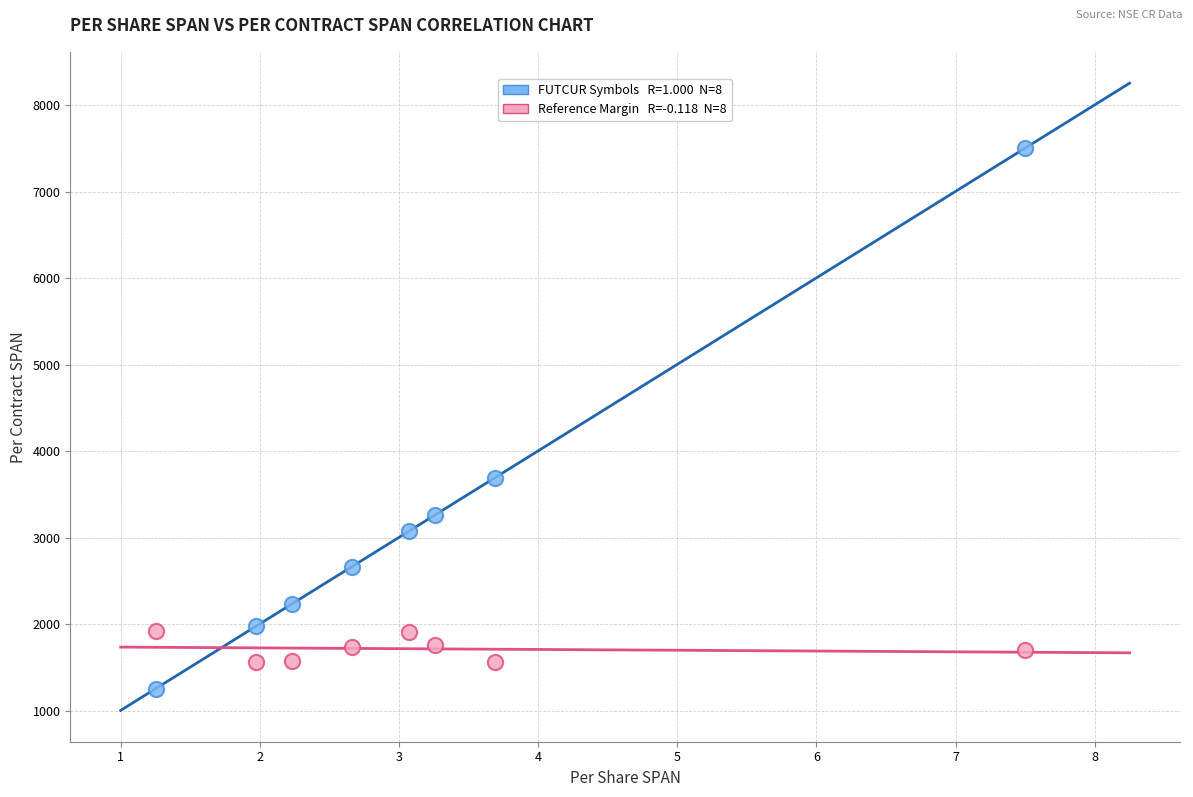

Across all data points, what is the range of Y values (max minus min)?

6251.4